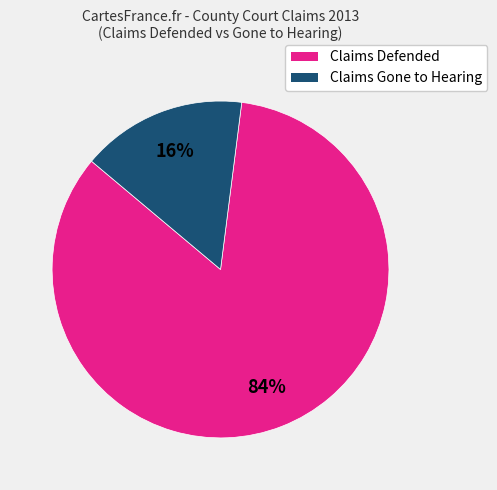

To the nearest percent, what is the average slice percentage?

50%